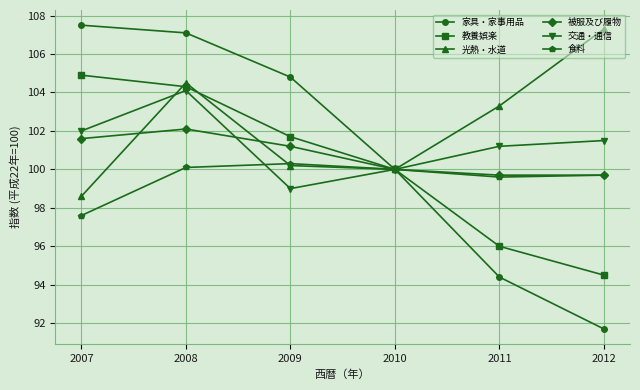

What is the difference between the highest and lowest values at 2007?

9.9